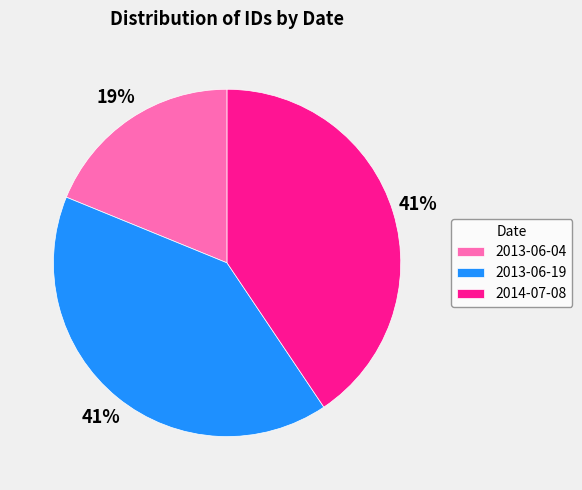

Is it true that 2013-06-04 is 33% of the pie?

False